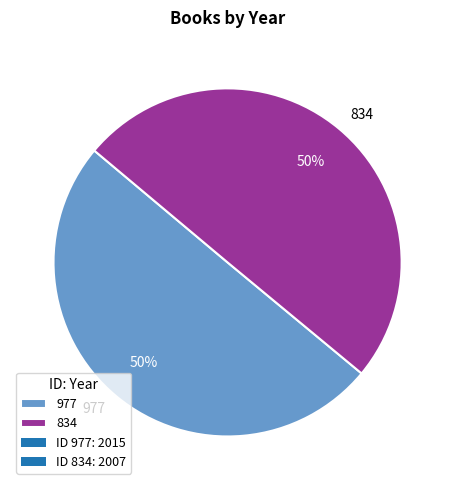

True or false: 834 accounts for 44% of the total.

False